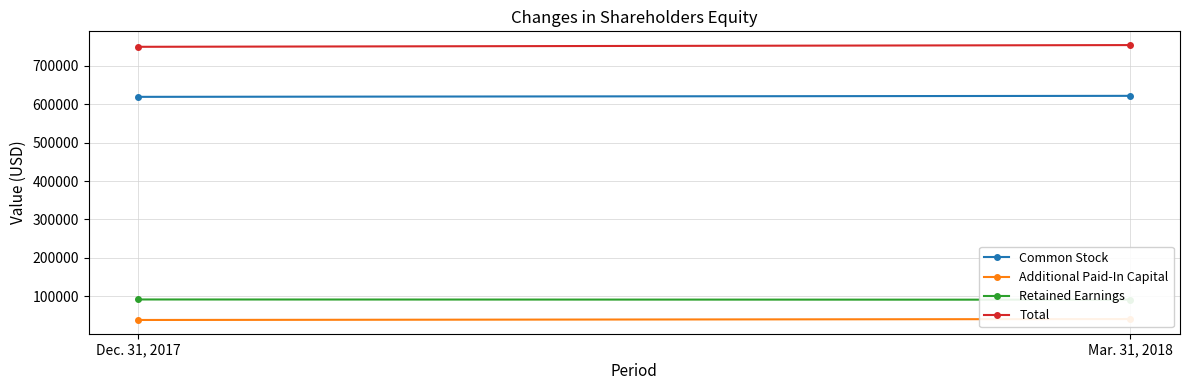

What is the average value of the Retained Earnings series?

91528